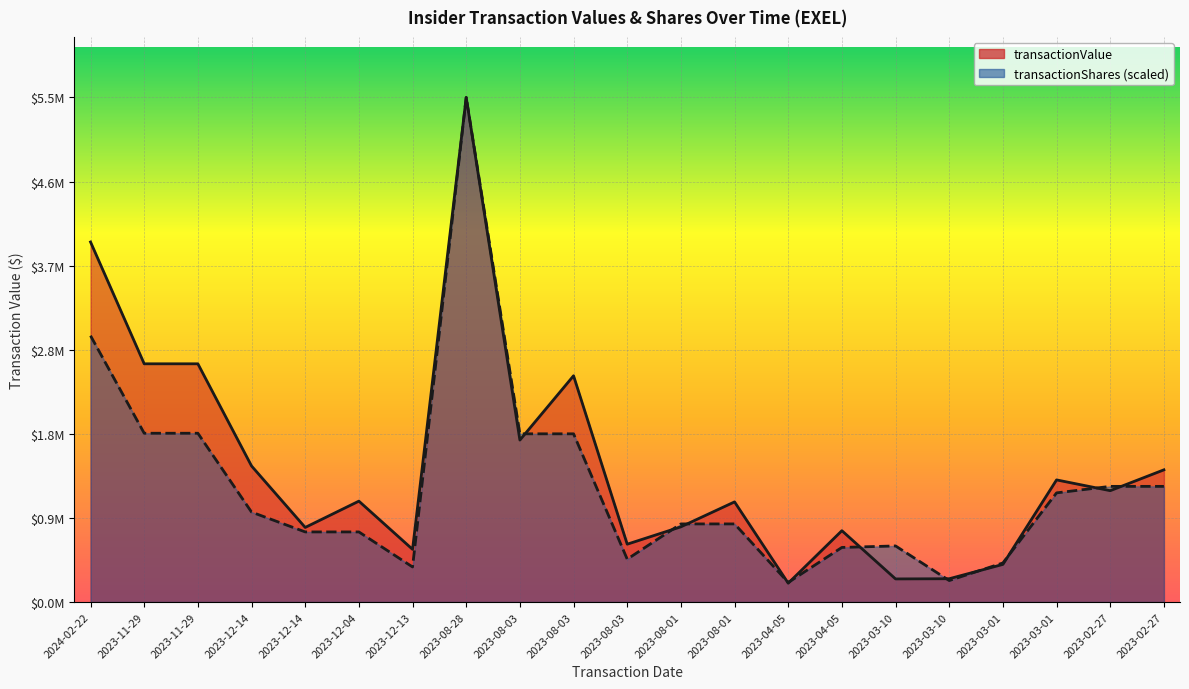

What is the difference between the highest and lowest values at 2023-03-01?

15880.6